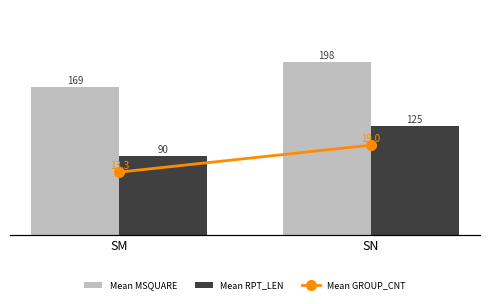

Reading right to left, transcribe all the data shown in this chart.

Mean MSQUARE: SN=198.0	SM=169.0
Mean RPT_LEN: SN=125.0	SM=90.2
Mean GROUP_CNT: SN=19.0	SM=13.3